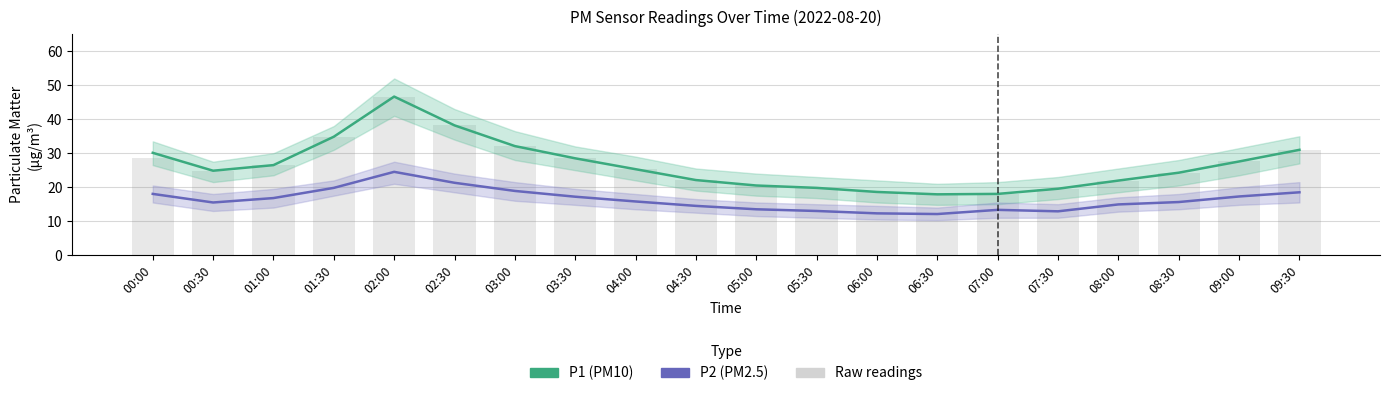

What is the sum of all P2 (PM2.5) values?

325.8